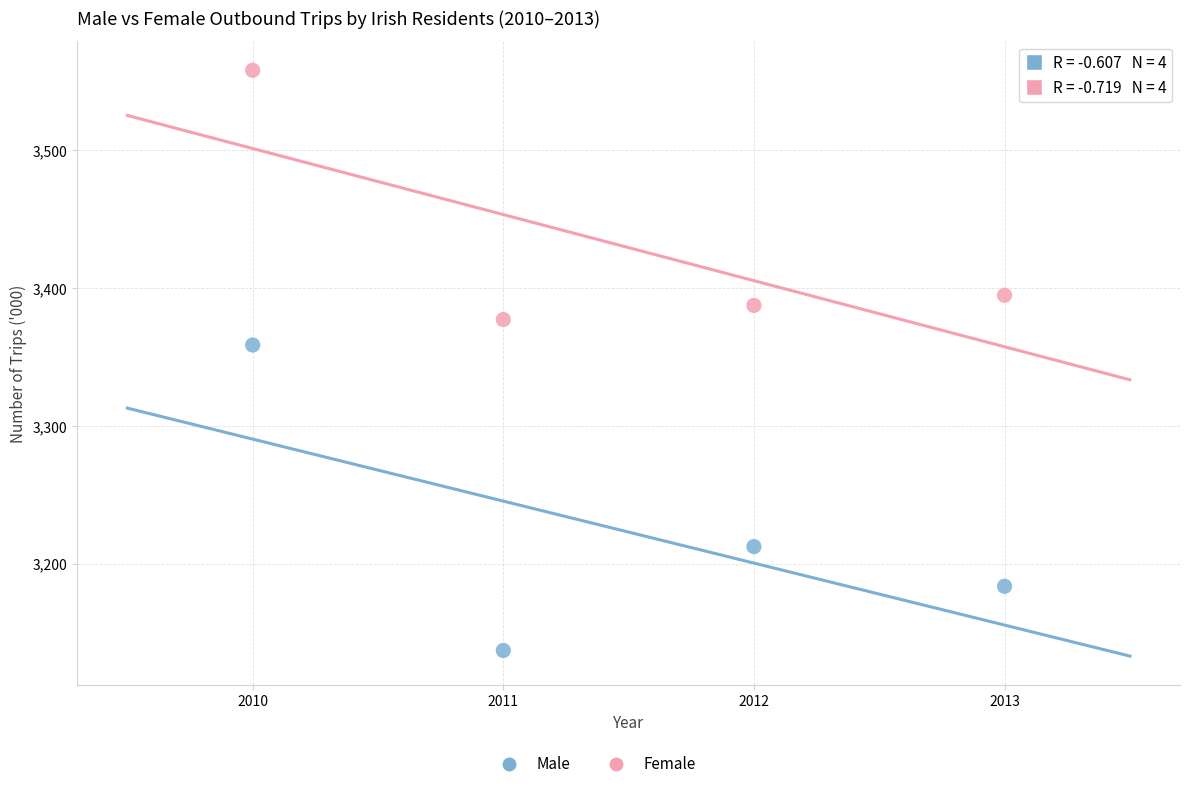

Across all data points, what is the average Y value?

3326.3